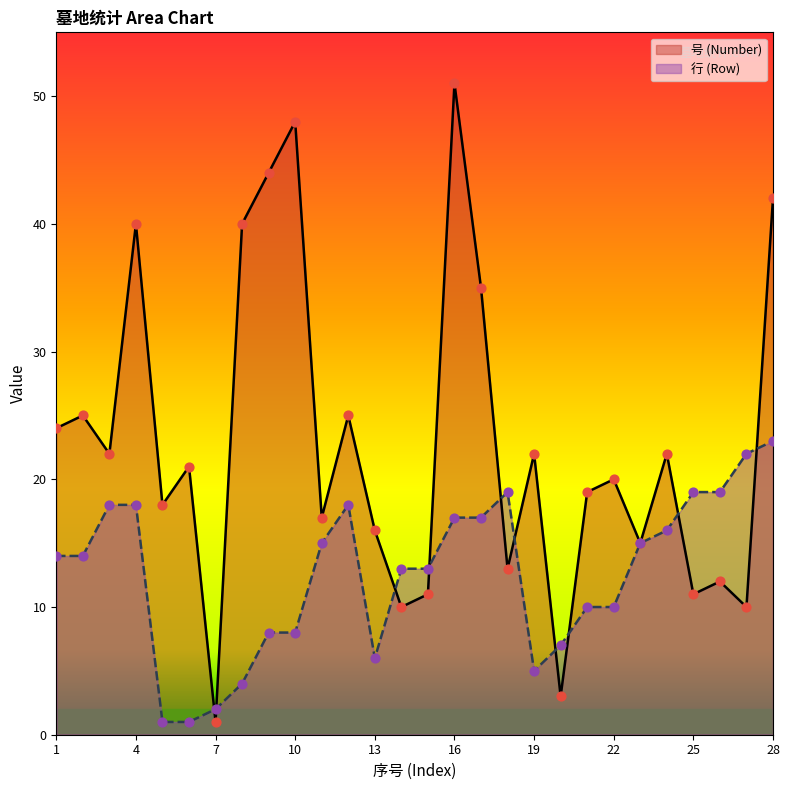

Is the value of 号 (Number) at 18 greater than the value of 行 (Row) at 1?

No